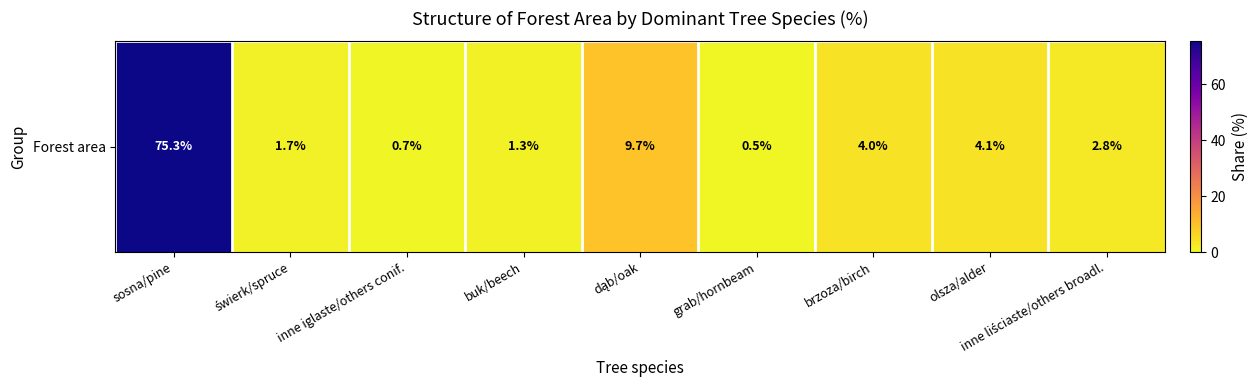

Reading right to left, transcribe all the data shown in this chart.

inne liściaste/others broadl.=2.8	olsza/alder=4.1	brzoza/birch=4.0	grab/hornbeam=0.5	dąb/oak=9.7	buk/beech=1.3	inne iglaste/others conif.=0.7	świerk/spruce=1.7	sosna/pine=75.3